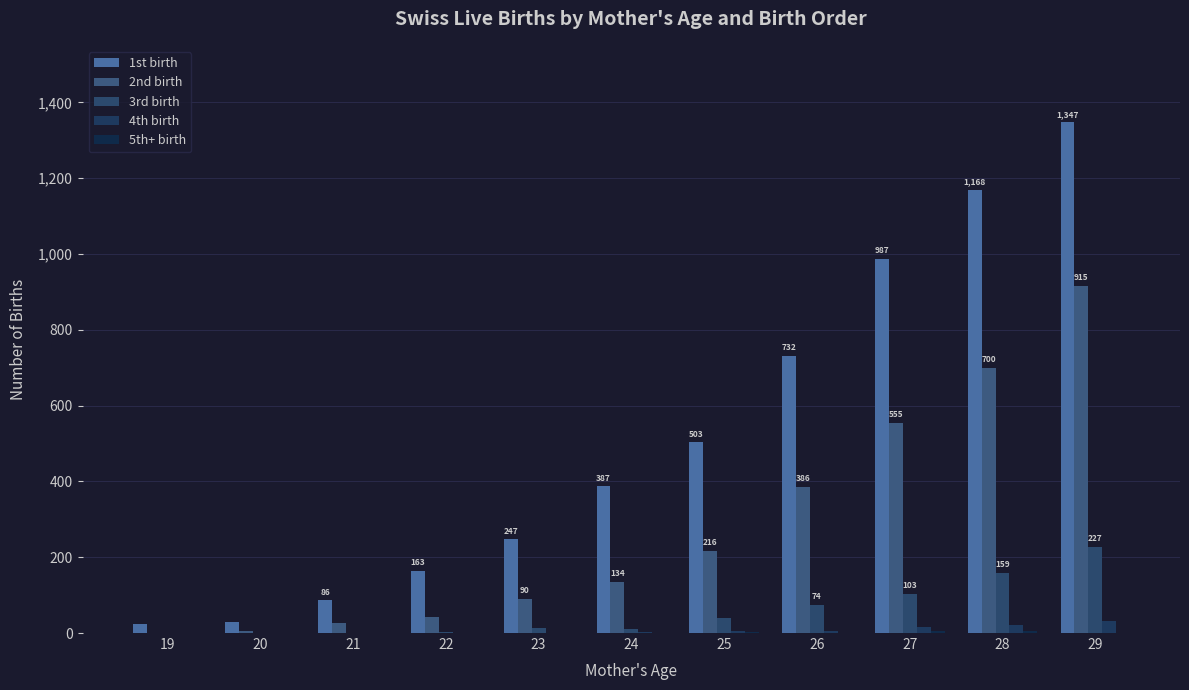

What is the sum of the 1st birth values at 20 and 29?

1377